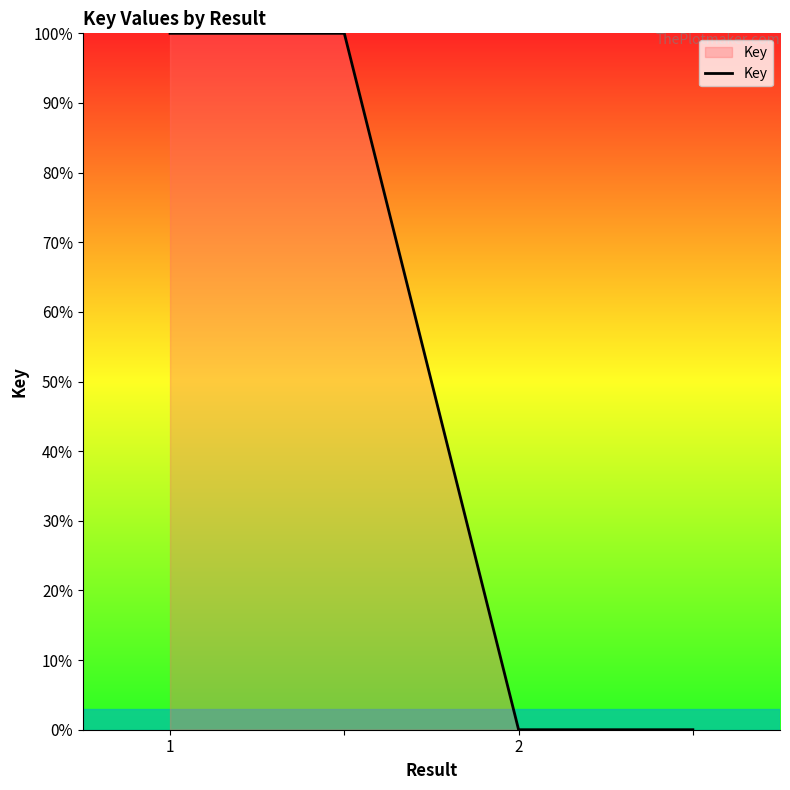

Reading left to right, transcribe all the data shown in this chart.

100	100	0	0